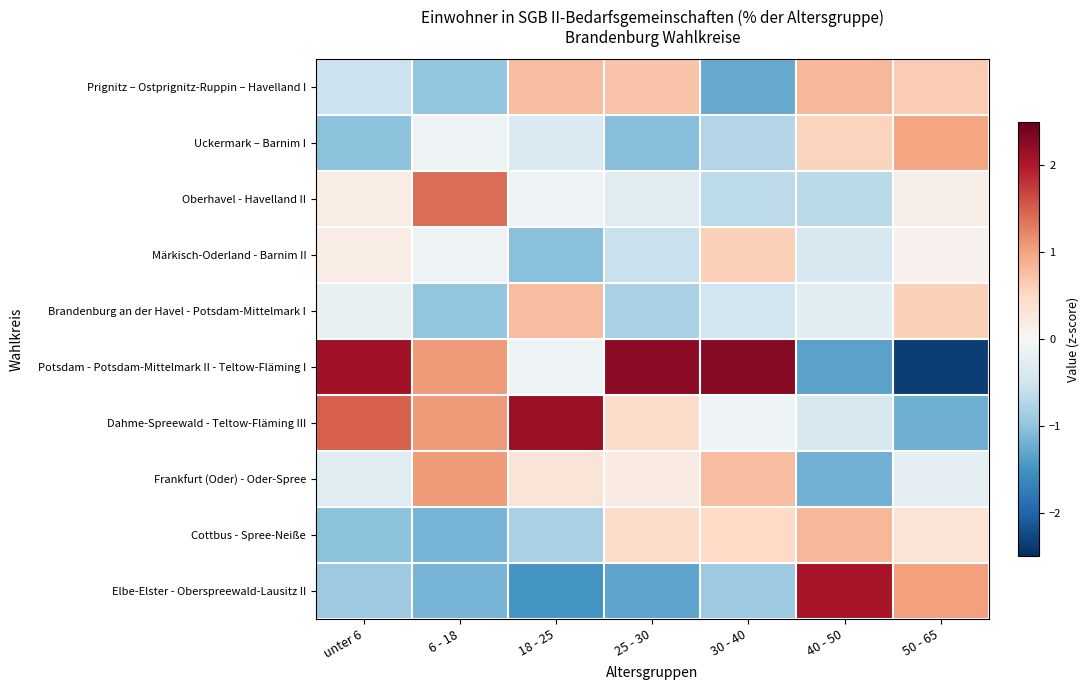

At how many categories does at least one series exceed 1?

7